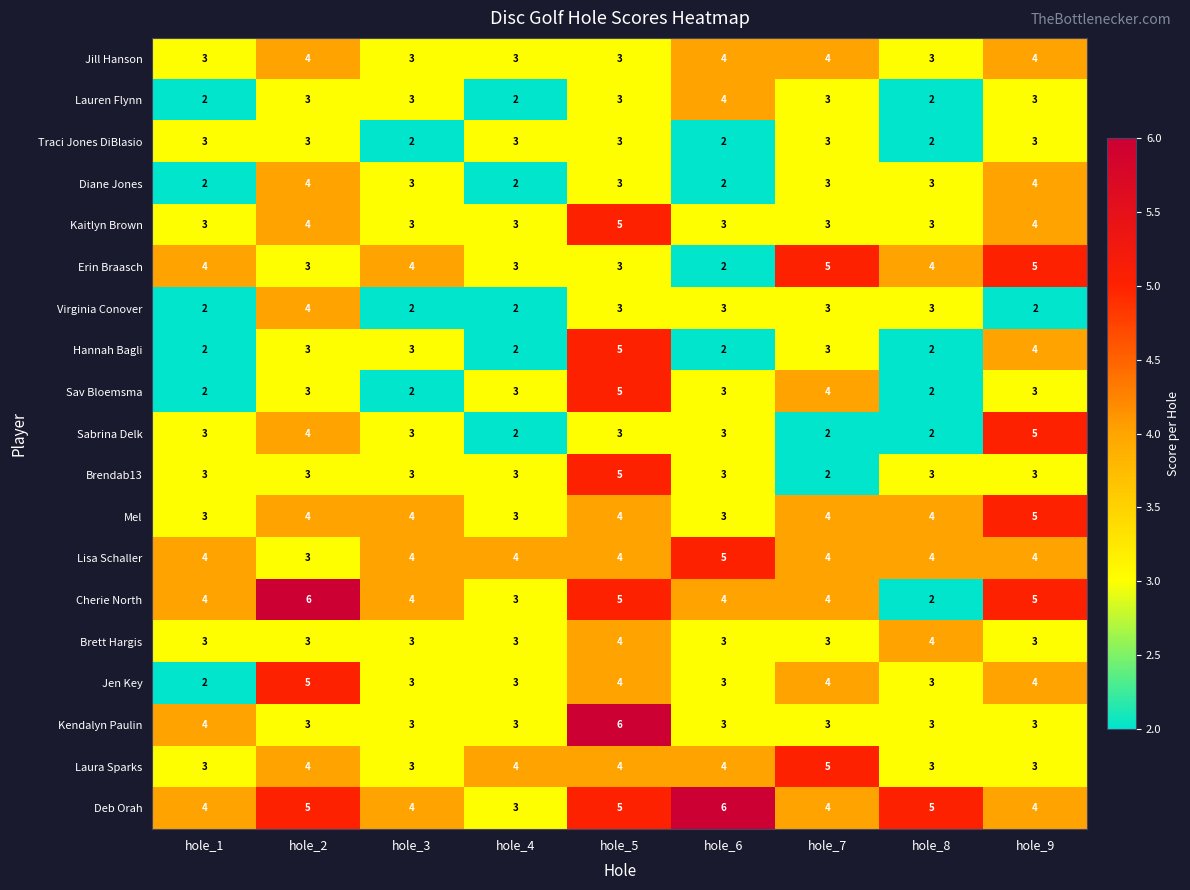

Which series has the largest total across all categories?

Deb Orah